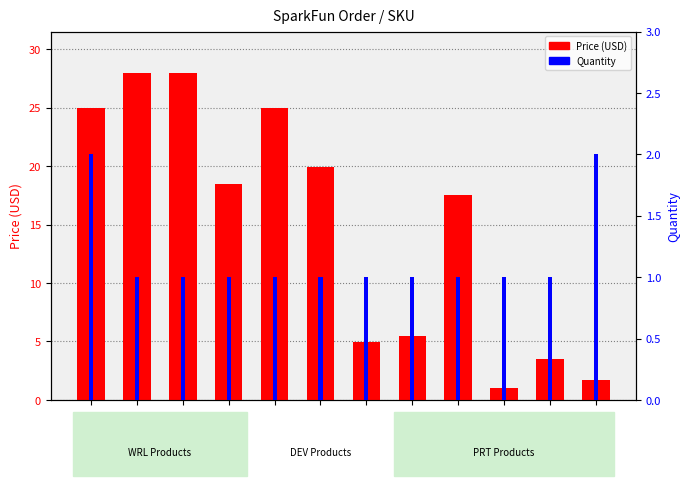

Does the chart contain stacked bars?

No